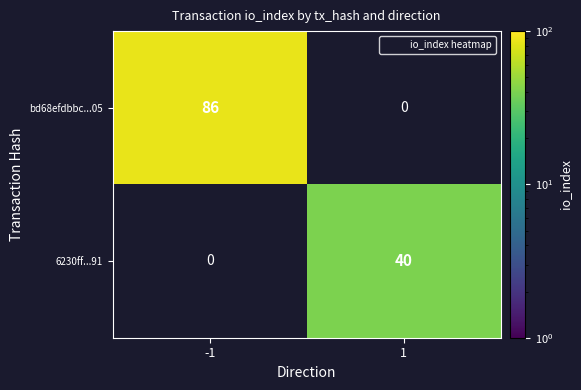

Is it true that bd68efdbbc...05 equals 54.0 at -1?

False